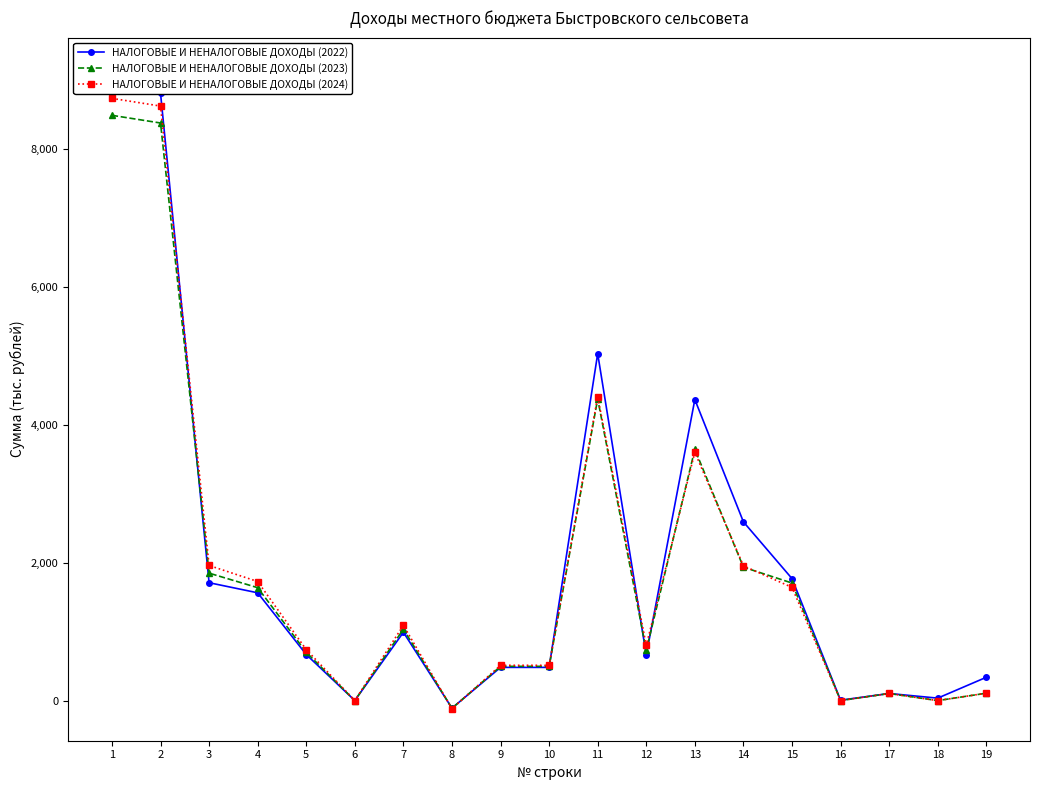

List the labels in order of НАЛОГОВЫЕ И НЕНАЛОГОВЫЕ ДОХОДЫ (2022) value, largest first.

1, 2, 11, 13, 14, 15, 3, 4, 7, 5, 12, 9, 10, 19, 17, 18, 16, 6, 8